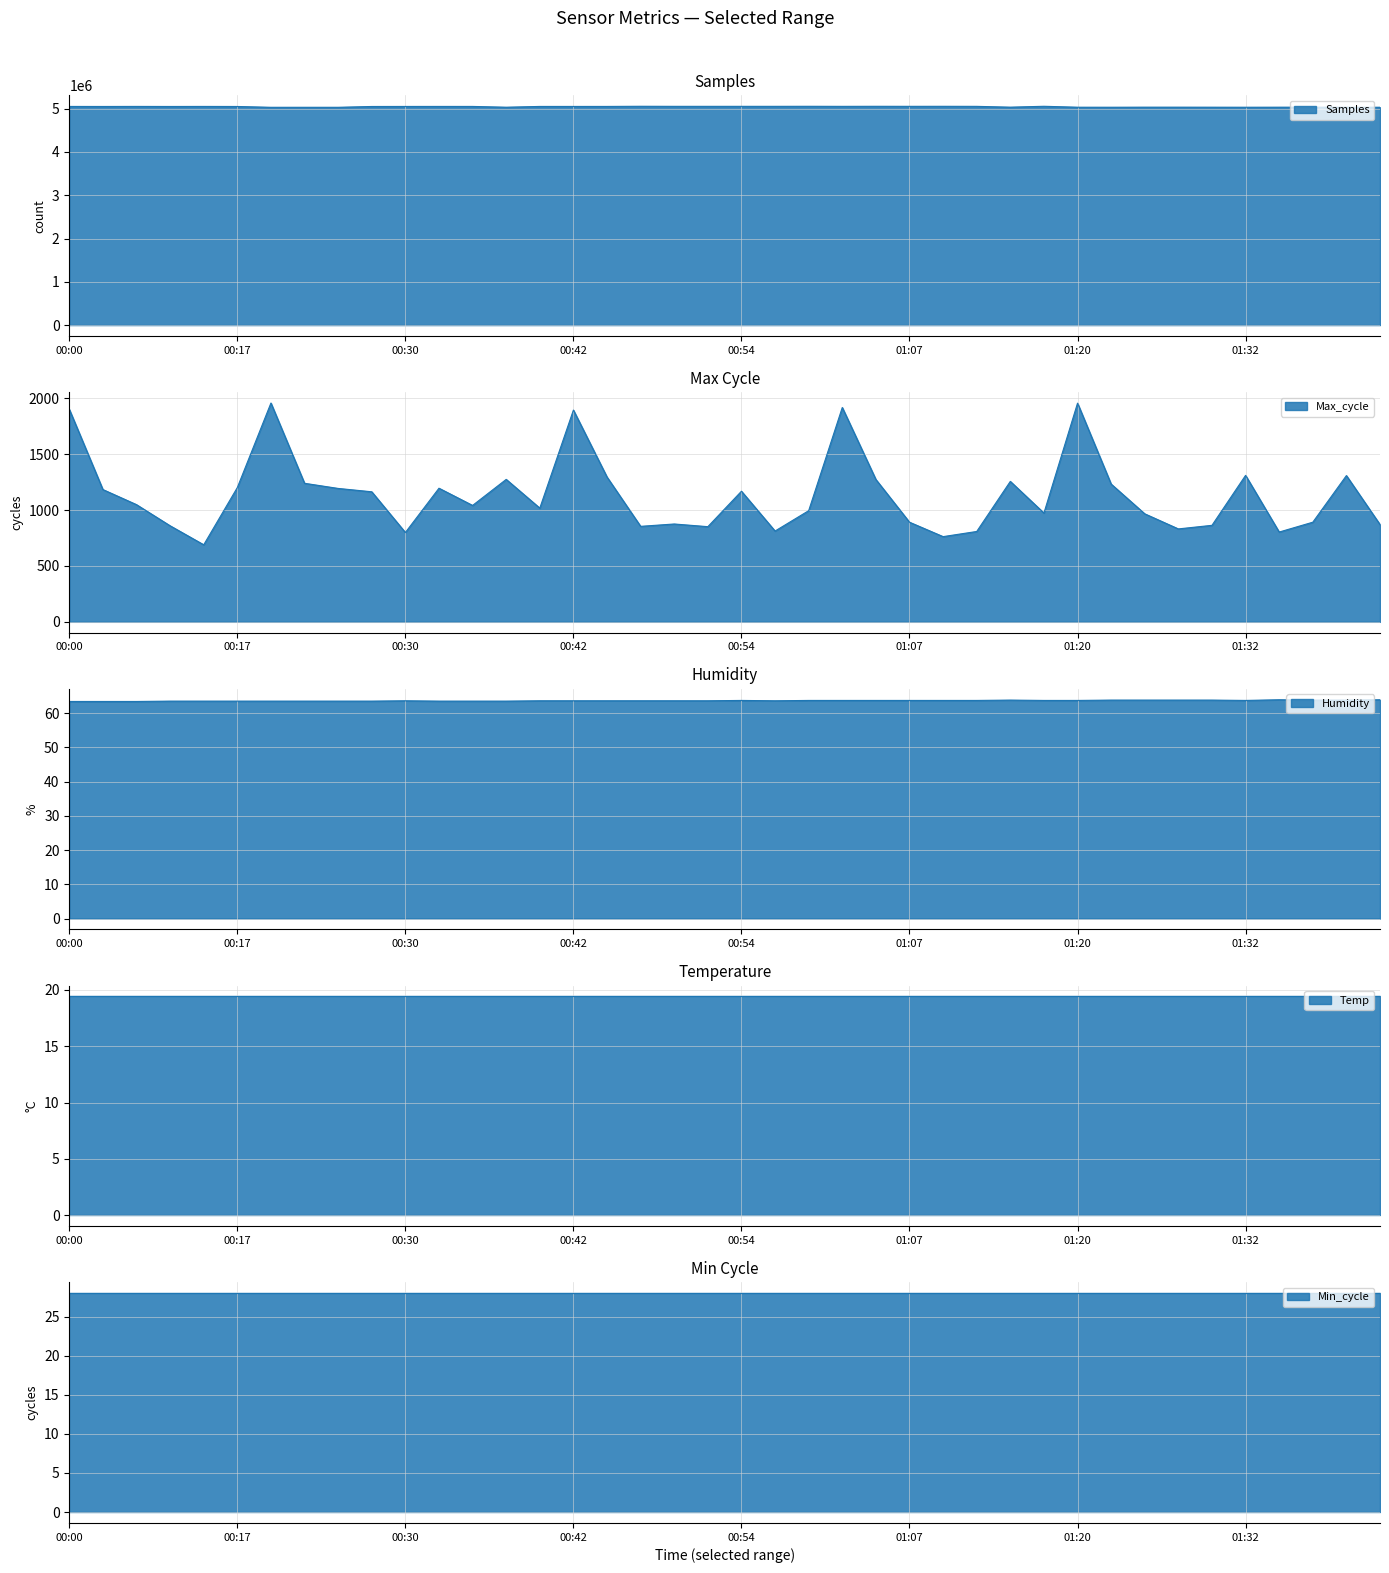

Which series has the widest spread of values?

Samples